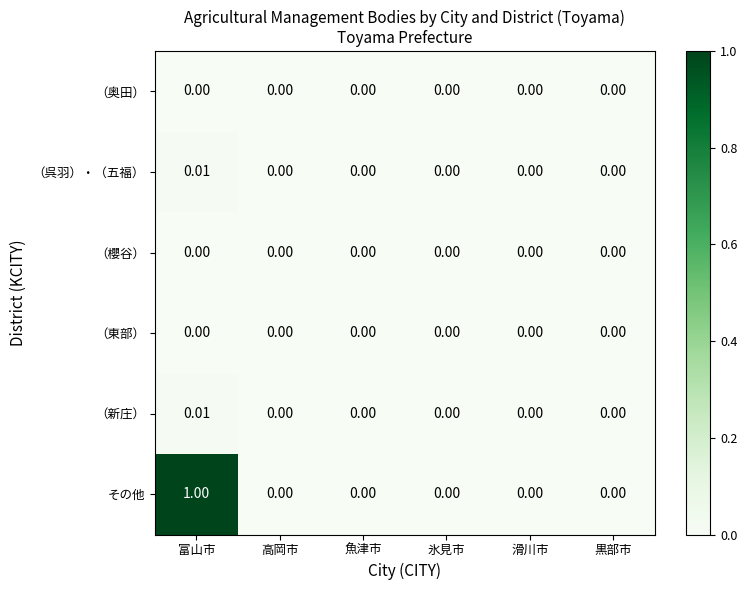

At which category does the chart reach its peak across all series?

富山市